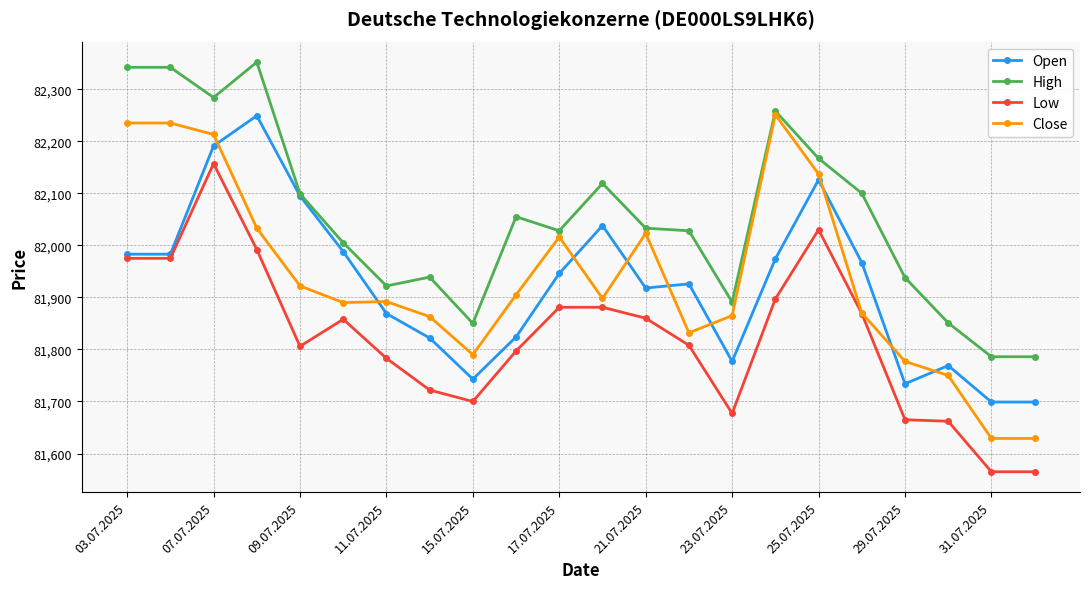

What are all the series names shown in the legend?

Open, High, Low, Close